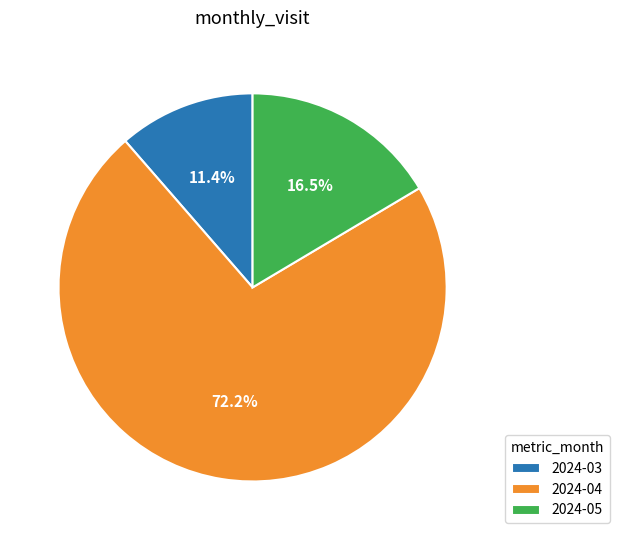

Between 2024-04 and 2024-03, which is larger?

2024-04